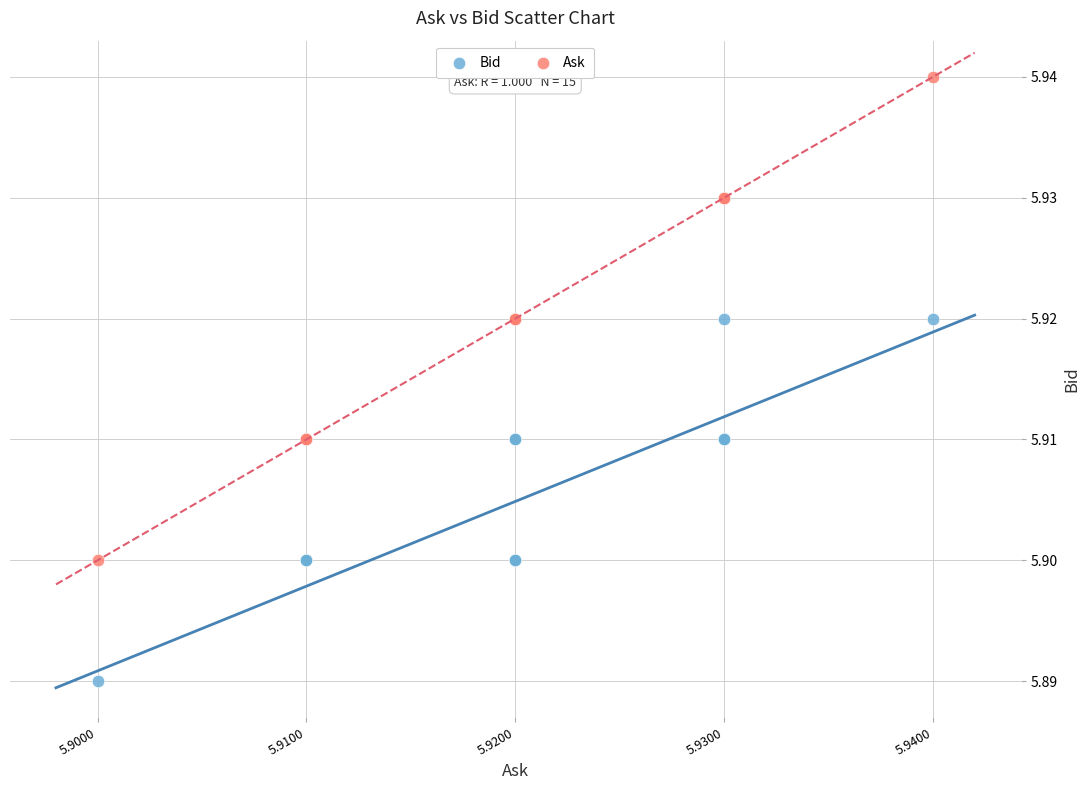

Which series reaches the maximum Y coordinate?

Ask